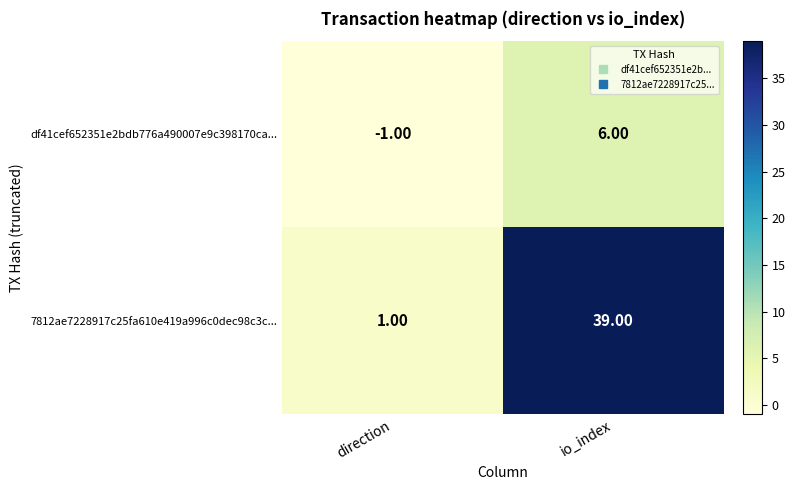

Count the number of data series in this chart.

2